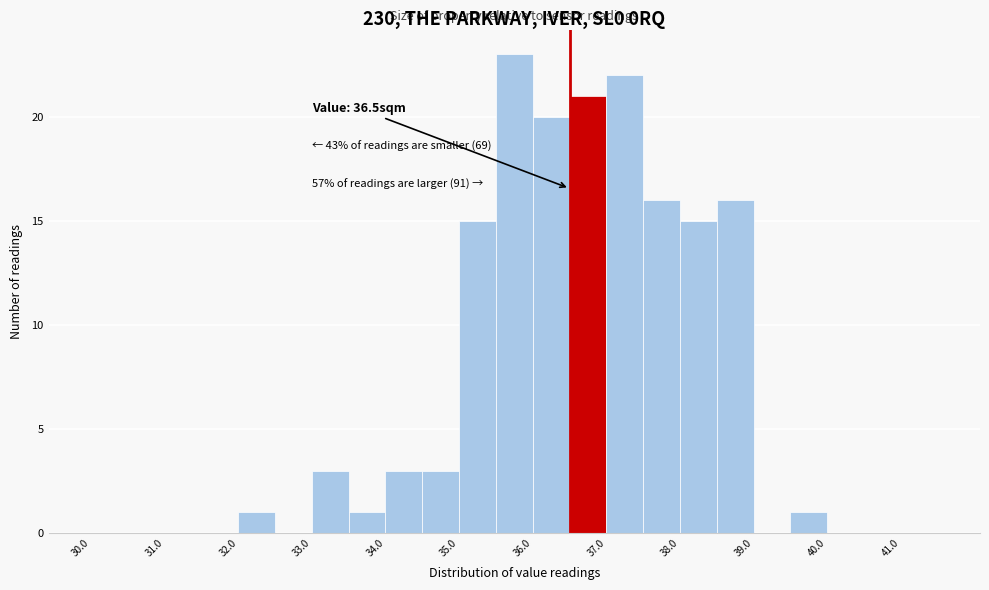

Which range on the x-axis has the tallest bar?

35.5 to 36.0